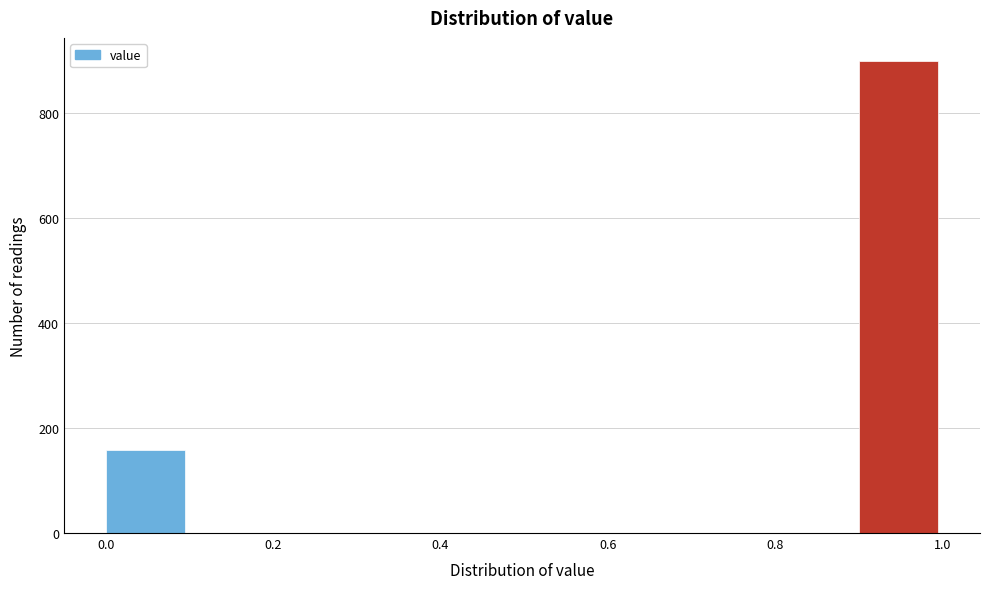

Reading left to right, list every bar in this chart as the range it spans on the x-axis followed by its height. The values are not printed on the chart, so give them approximately, as read against the axis.

0.0 to 0.1: 160
0.1 to 0.2: 0
0.2 to 0.3: 0
0.3 to 0.4: 0
0.4 to 0.5: 0
0.5 to 0.6: 0
0.6 to 0.7: 0
0.7 to 0.8: 0
0.8 to 0.9: 0
0.9 to 1.0: 900